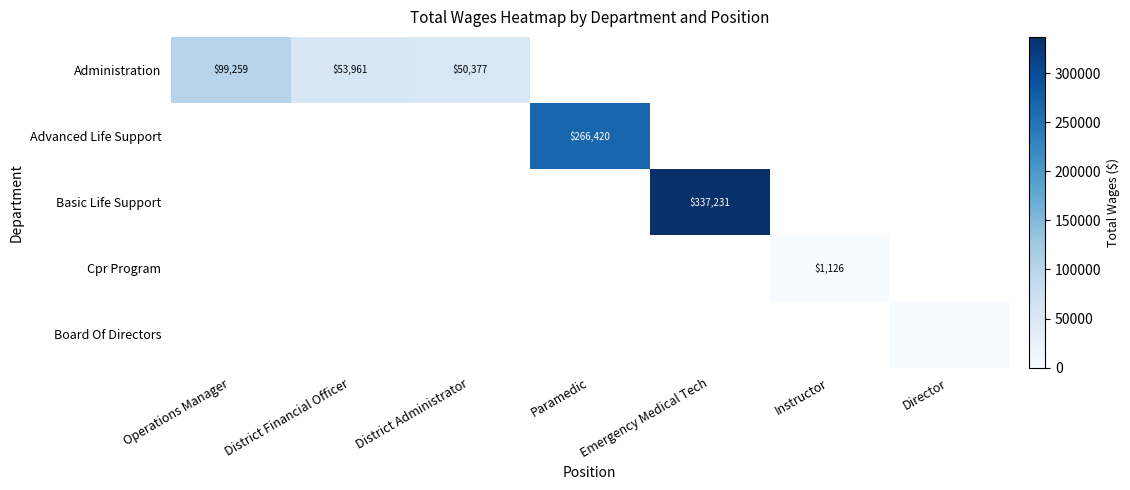

True or false: Basic Life Support has a value of 441238 at Emergency Medical Tech.

False